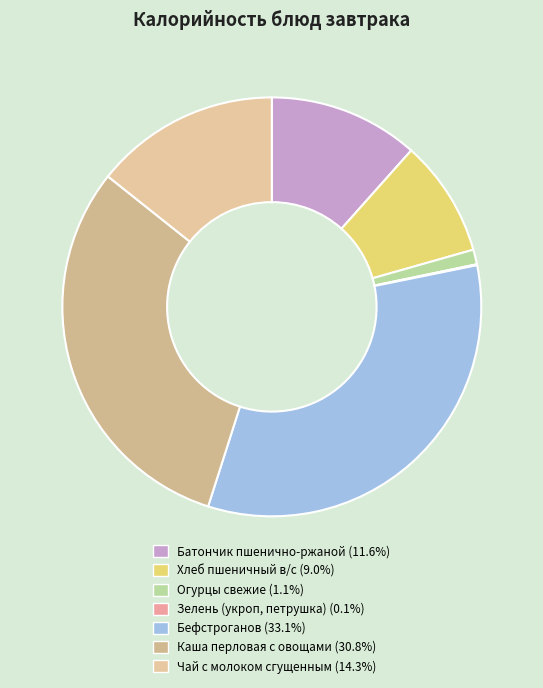

Rank the categories by value from lowest to highest.

Зелень (укроп, петрушка), Огурцы свежие, Хлеб пшеничный в/с, Батончик пшенично-ржаной, Чай с молоком сгущенным, Каша перловая с овощами, Бефстроганов